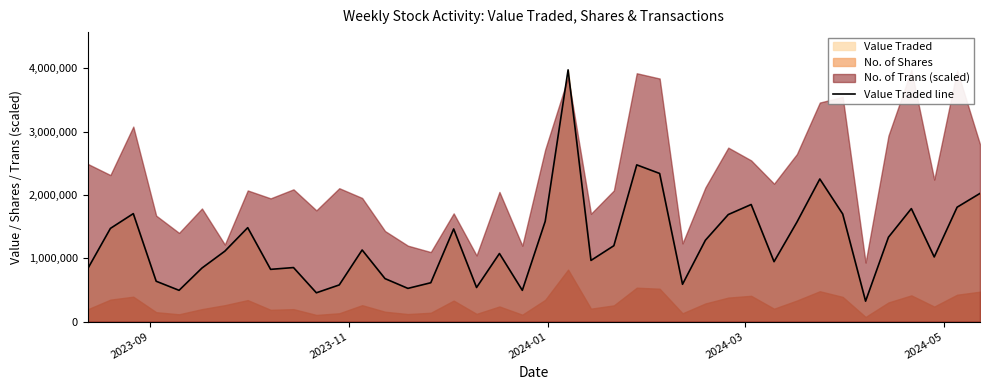

What is the minimum value for Value Traded line?

321998